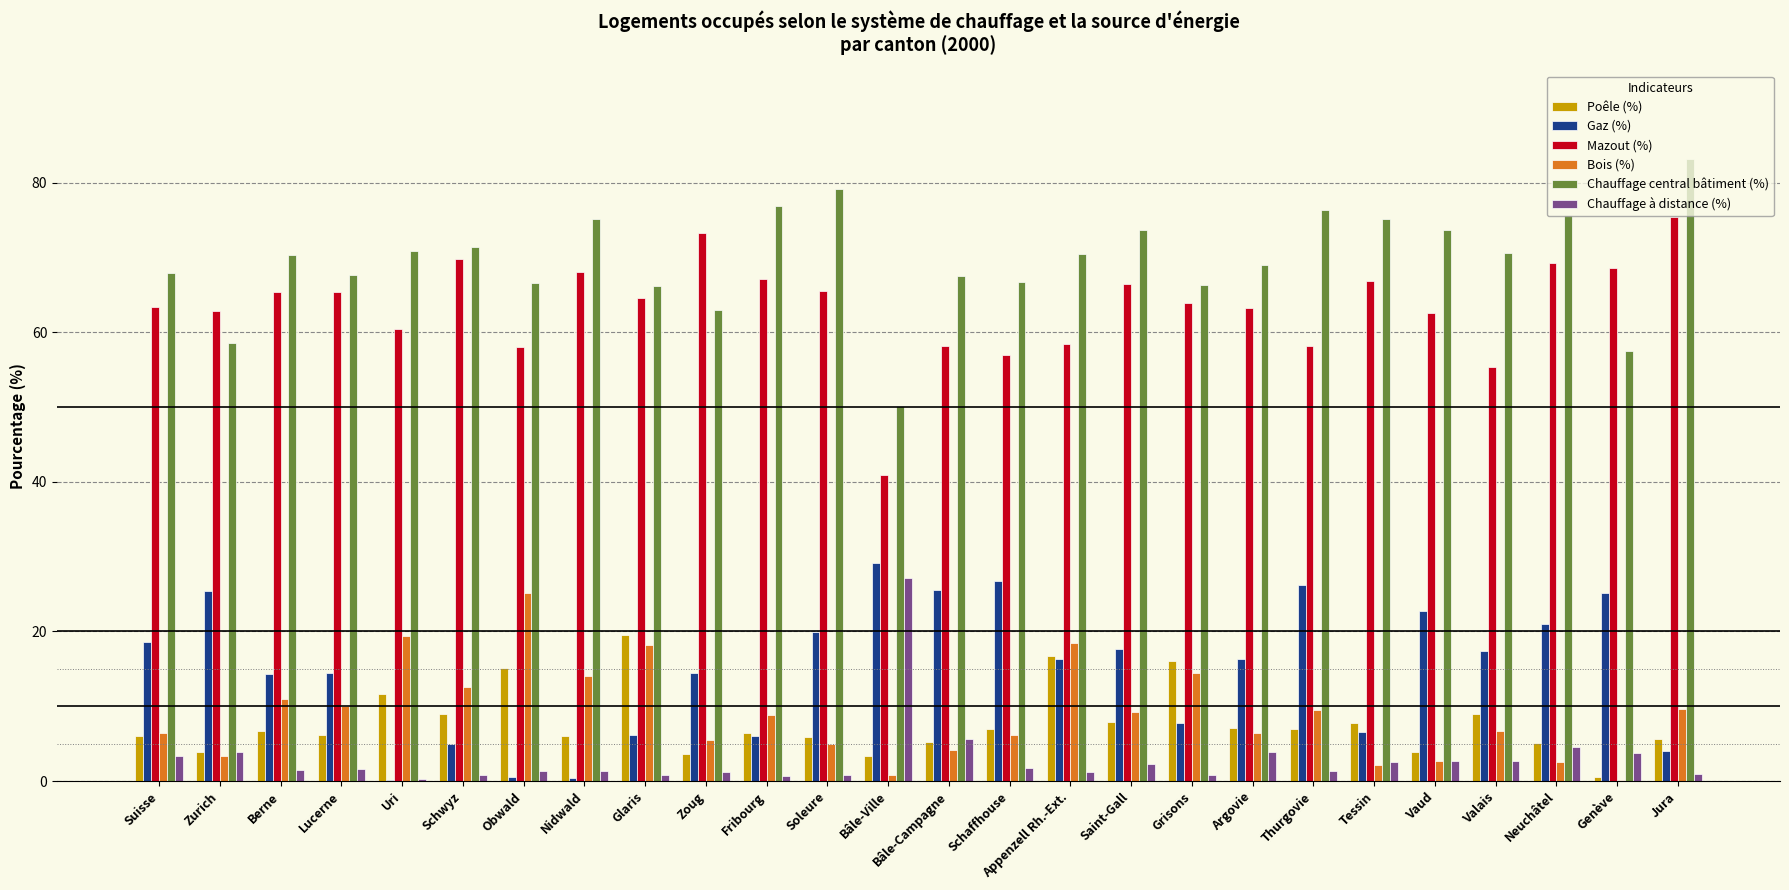

The value of Chauffage à distance (%) at Jura is 1.0. True or false?

True